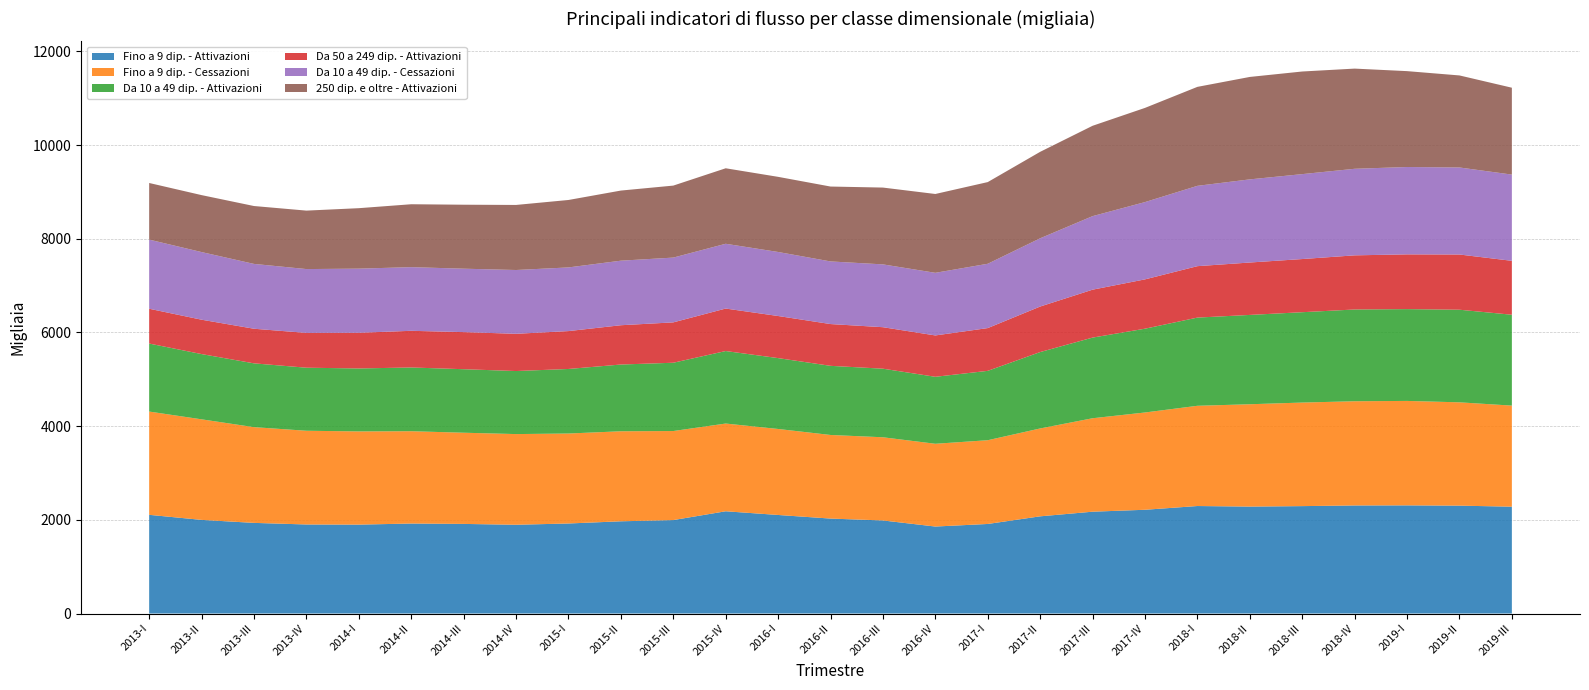

Reading left to right, what are all the values shown in this chart?

Fino a 9 dip. - Attivazioni: 2107	1999	1935	1901	1898	1921	1913	1895	1922	1969	1995	2183	2104	2027	1987	1857	1912	2075	2174	2215	2295	2283	2293	2307	2309	2303	2281
Fino a 9 dip. - Cessazioni: 2205	2147	2044	2001	1990	1971	1947	1936	1921	1922	1901	1873	1836	1785	1776	1767	1788	1876	1995	2077	2140	2185	2211	2225	2230	2206	2158
Da 10 a 49 dip. - Attivazioni: 1452	1393	1362	1346	1344	1361	1356	1346	1378	1425	1458	1548	1513	1476	1464	1430	1481	1631	1722	1789	1883	1907	1929	1959	1960	1977	1940
Da 50 a 249 dip. - Attivazioni: 743	734	739	743	762	783	792	795	809	839	862	907	899	892	886	883	913	972	1023	1053	1098	1119	1135	1156	1169	1179	1151
Da 10 a 49 dip. - Cessazioni: 1476	1444	1384	1363	1369	1359	1354	1362	1359	1378	1383	1383	1367	1337	1341	1337	1373	1457	1570	1650	1715	1775	1813	1848	1865	1858	1841
250 dip. e oltre - Attivazioni: 1209	1216	1236	1248	1291	1343	1366	1389	1440	1497	1537	1612	1604	1599	1640	1683	1744	1846	1929	2011	2113	2187	2191	2139	2047	1965	1855